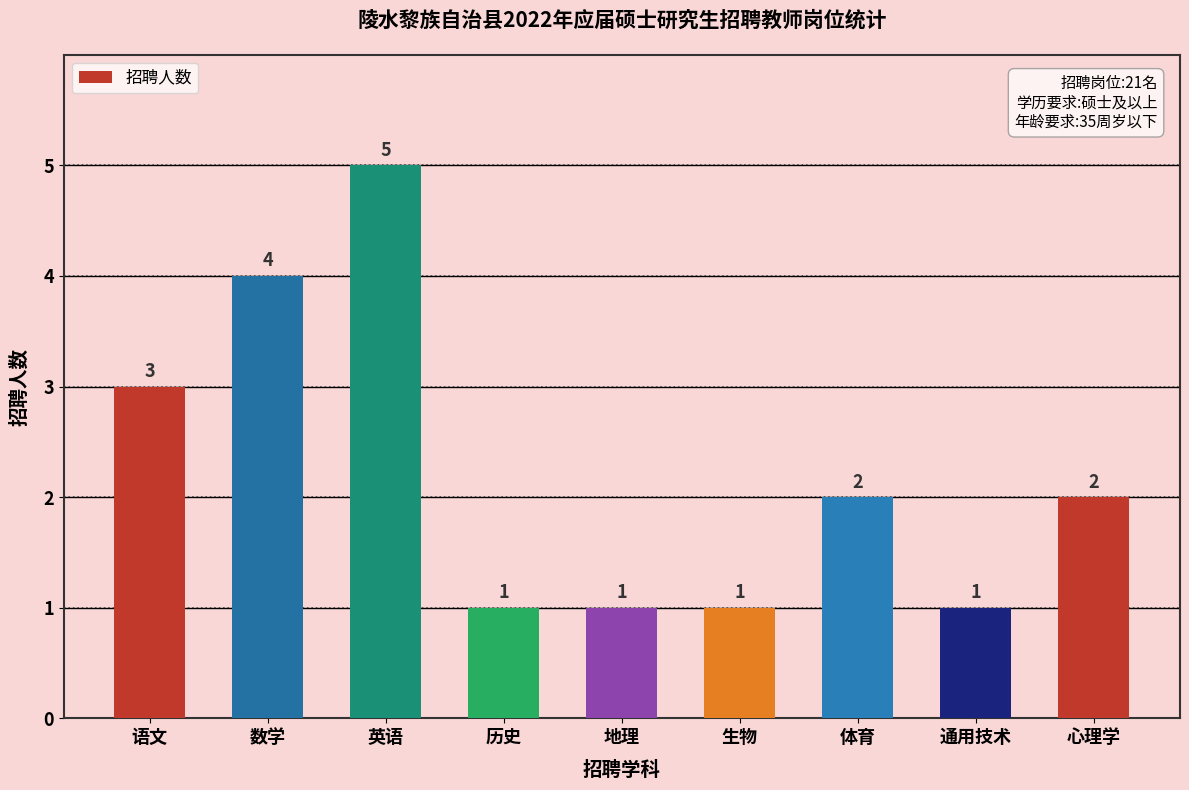

What is the difference between the maximum and minimum values?

4